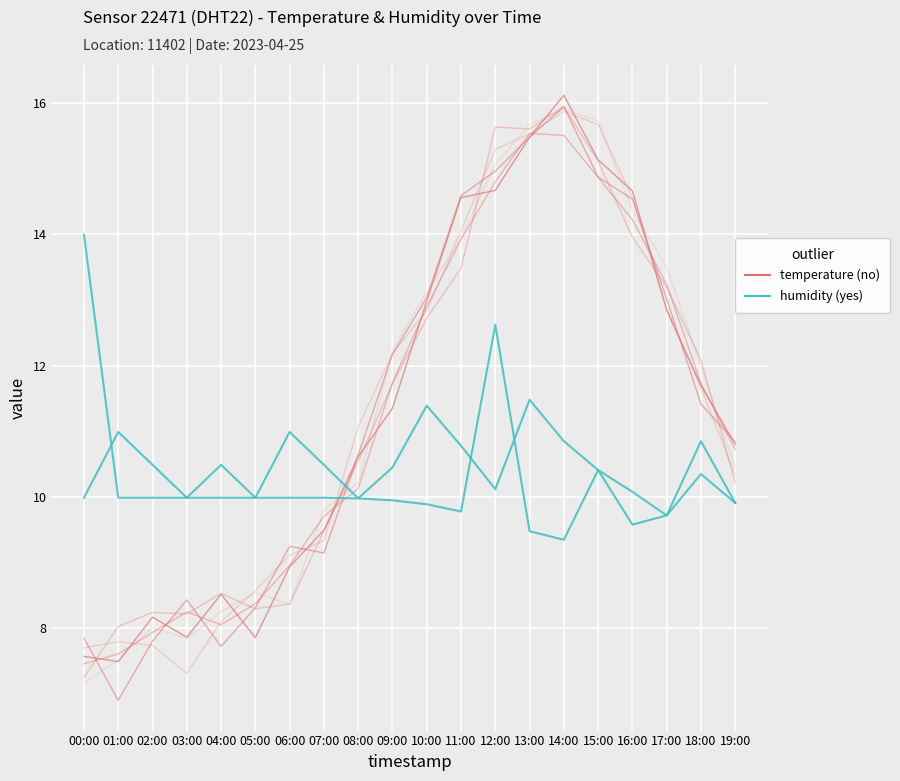

Rank the categories by temperature value from lowest to highest.

01:00, 00:00, 05:00, 03:00, 02:00, 04:00, 06:00, 07:00, 08:00, 19:00, 09:00, 18:00, 17:00, 10:00, 11:00, 16:00, 12:00, 15:00, 13:00, 14:00